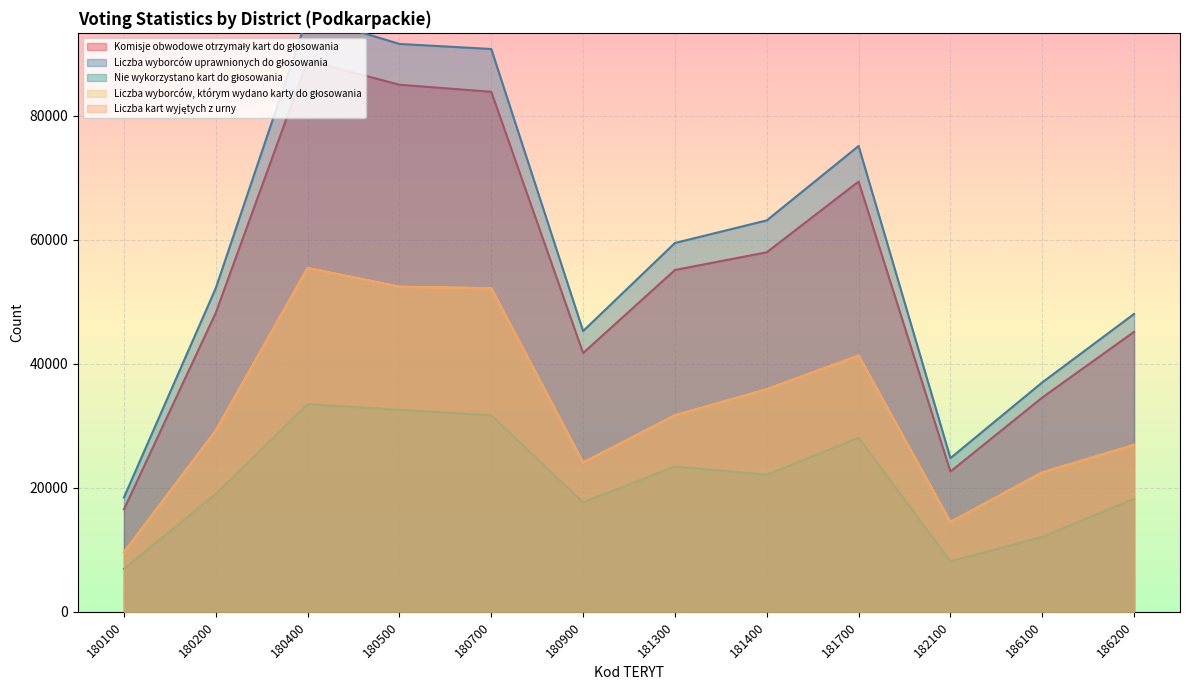

Reading left to right, transcribe all the data shown in this chart.

Komisje obwodowe otrzymały kart do głosowania: 180100=16529	180200=48206	180400=88893	180500=84975	180700=83838	180900=41722	181300=55110	181400=57965	181700=69369	182100=22616	186100=34543	186200=45146
Liczba wyborców uprawnionych do głosowania: 180100=18443	180200=52182	180400=96003	180500=91554	180700=90734	180900=45267	181300=59462	181400=63104	181700=75096	182100=24783	186100=36985	186200=48029
Nie wykorzystano kart do głosowania: 180100=6930	180200=18995	180400=33472	180500=32571	180700=31666	180900=17657	181300=23436	181400=22090	181700=28064	182100=8146	186100=12068	186200=18241
Liczba wyborców, którym wydano karty do głosowania: 180100=9599	180200=29211	180400=55421	180500=52404	180700=52169	180900=24065	181300=31674	181400=35875	181700=41305	182100=14470	186100=22475	186200=26905
Liczba kart wyjętych z urny: 180100=9600	180200=29206	180400=55417	180500=52399	180700=52164	180900=24064	181300=31673	181400=35875	181700=41305	182100=14469	186100=22476	186200=26908